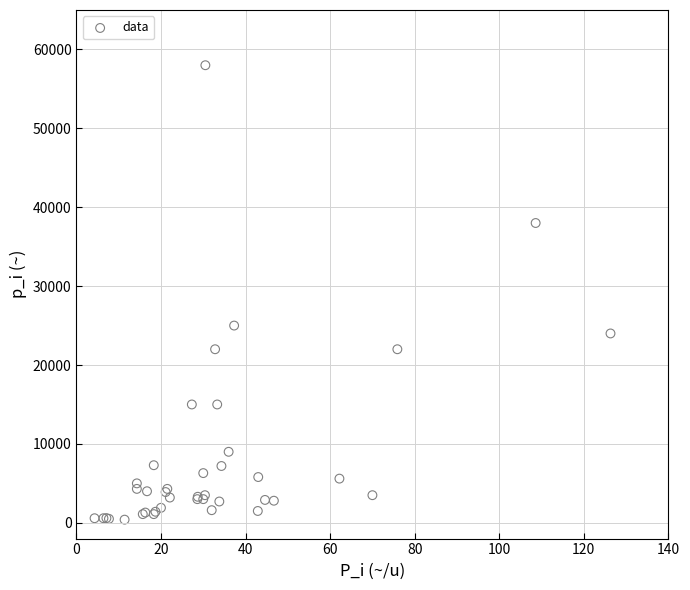

What Y value in the scatter plot is closest to 29200?

25000